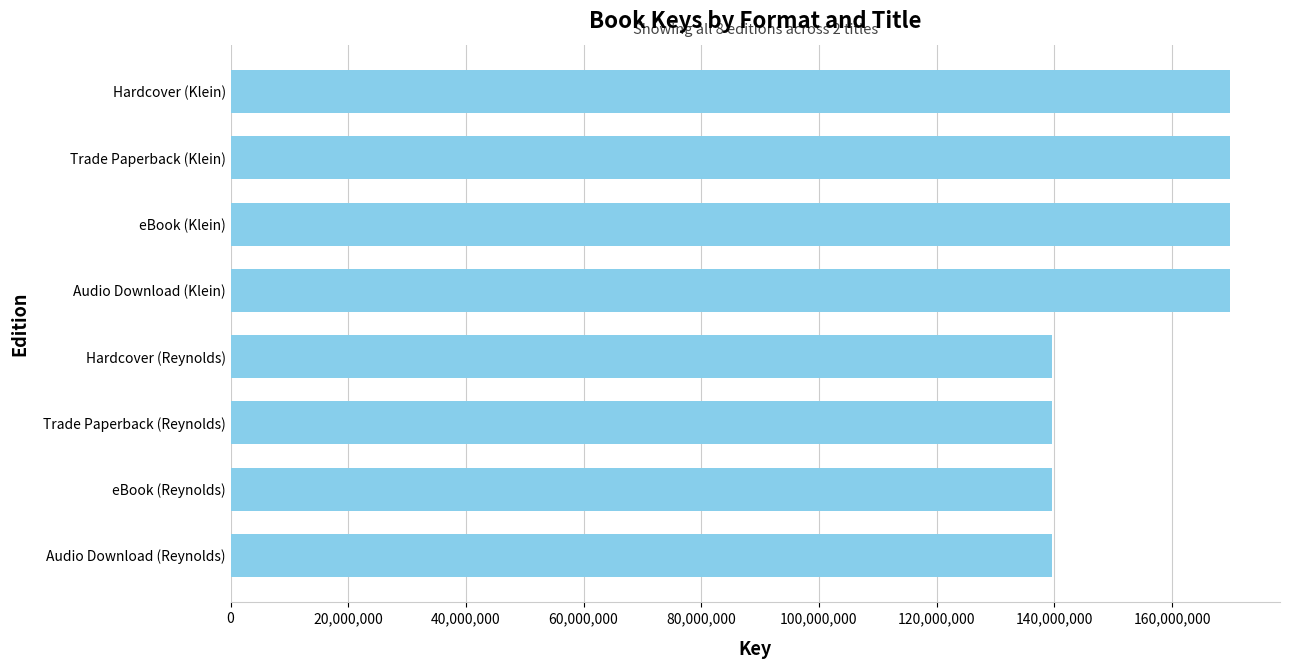

The chart shows a value of 139631199 at eBook (Reynolds). True or false?

True